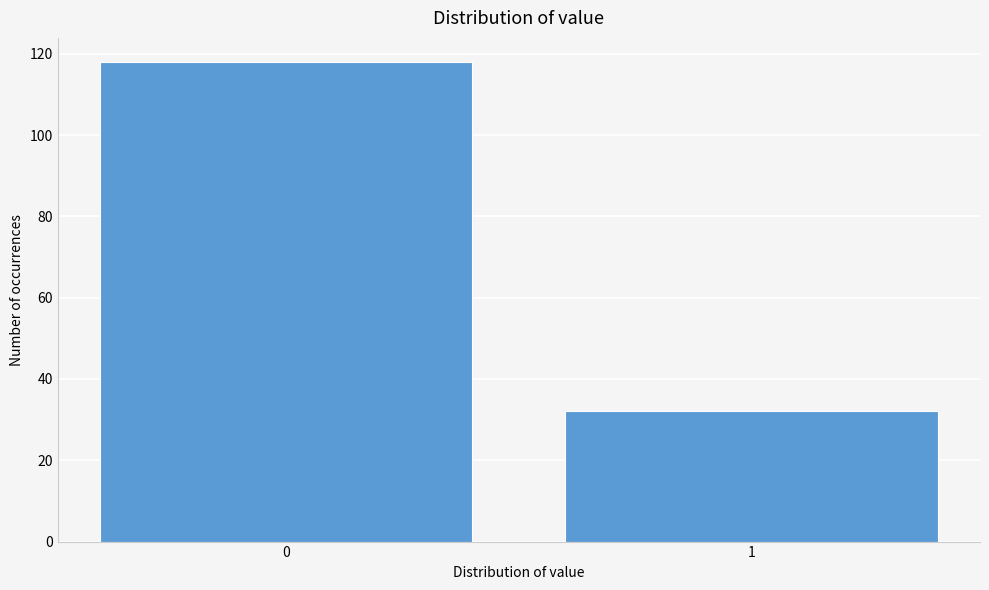

Reading right to left, what are all the values shown in this chart?

1=32	0=118